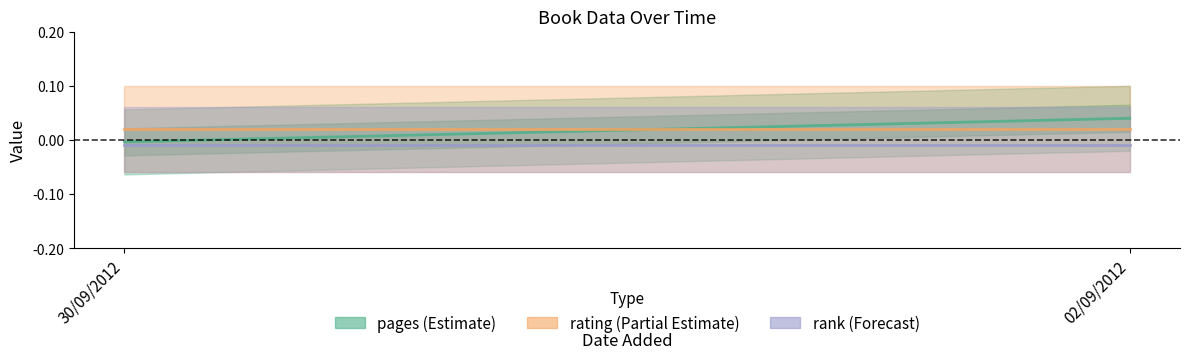

At 30/09/2012, list the series in order from smallest to largest.

rank (Forecast), pages (Estimate), rating (Partial Estimate)